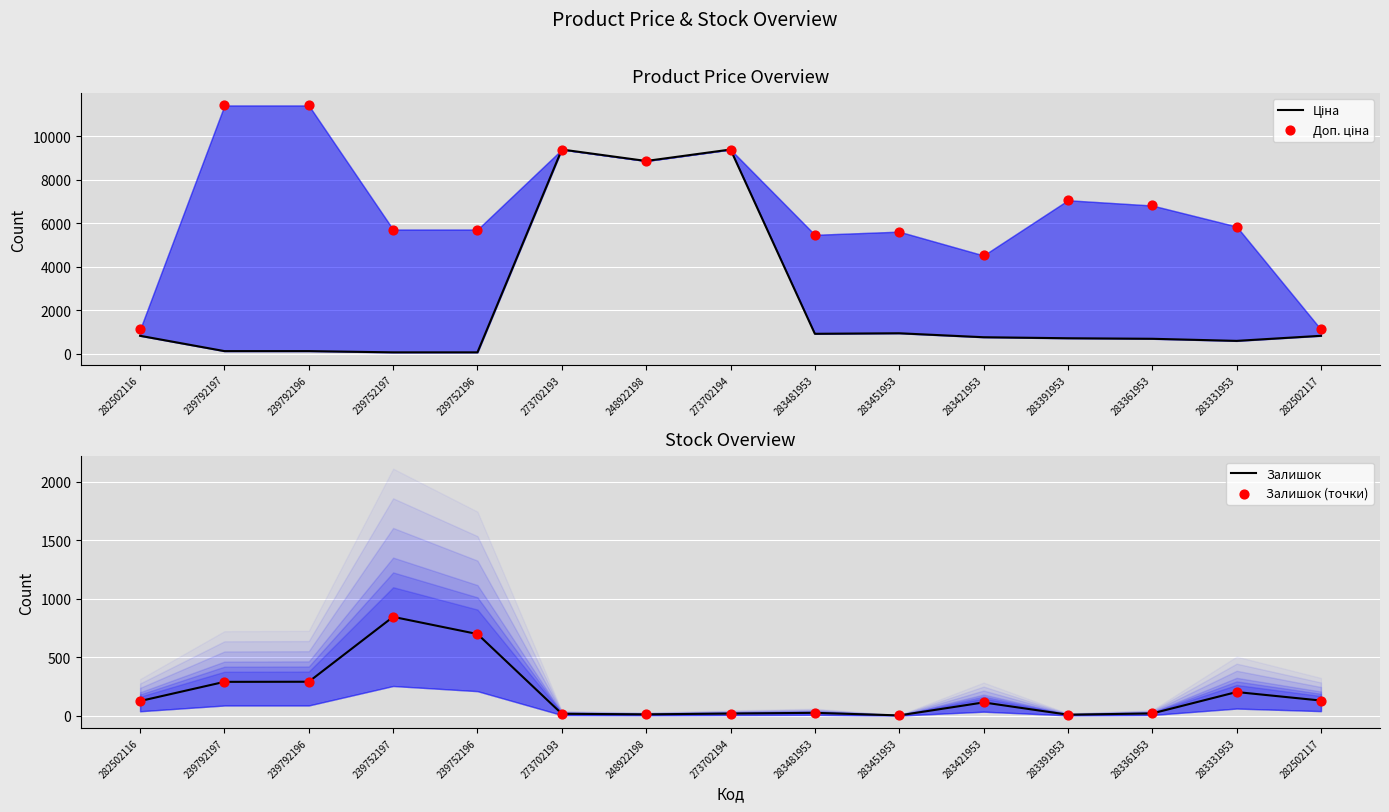

Which series reaches the maximum Y coordinate?

Доп. ціна